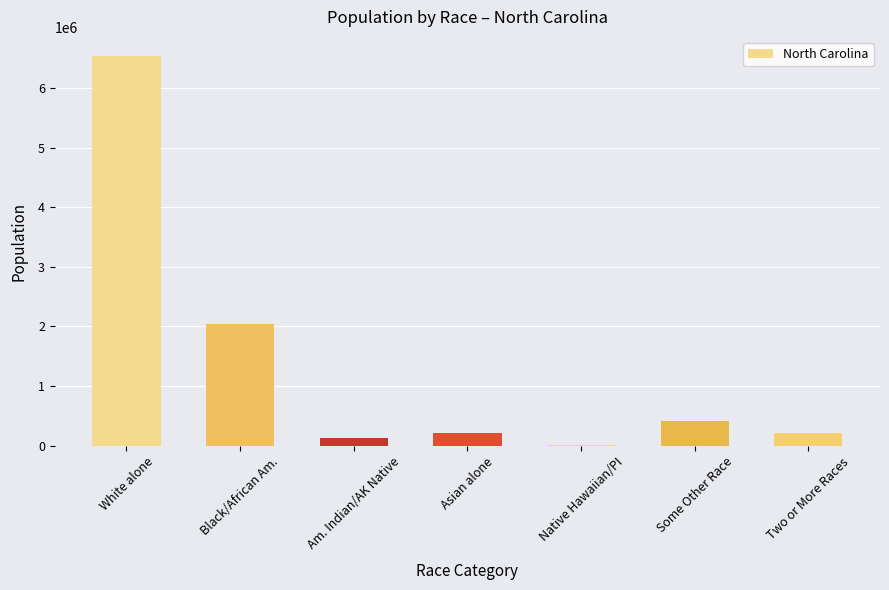

At which category does the chart reach its peak across all series?

White alone